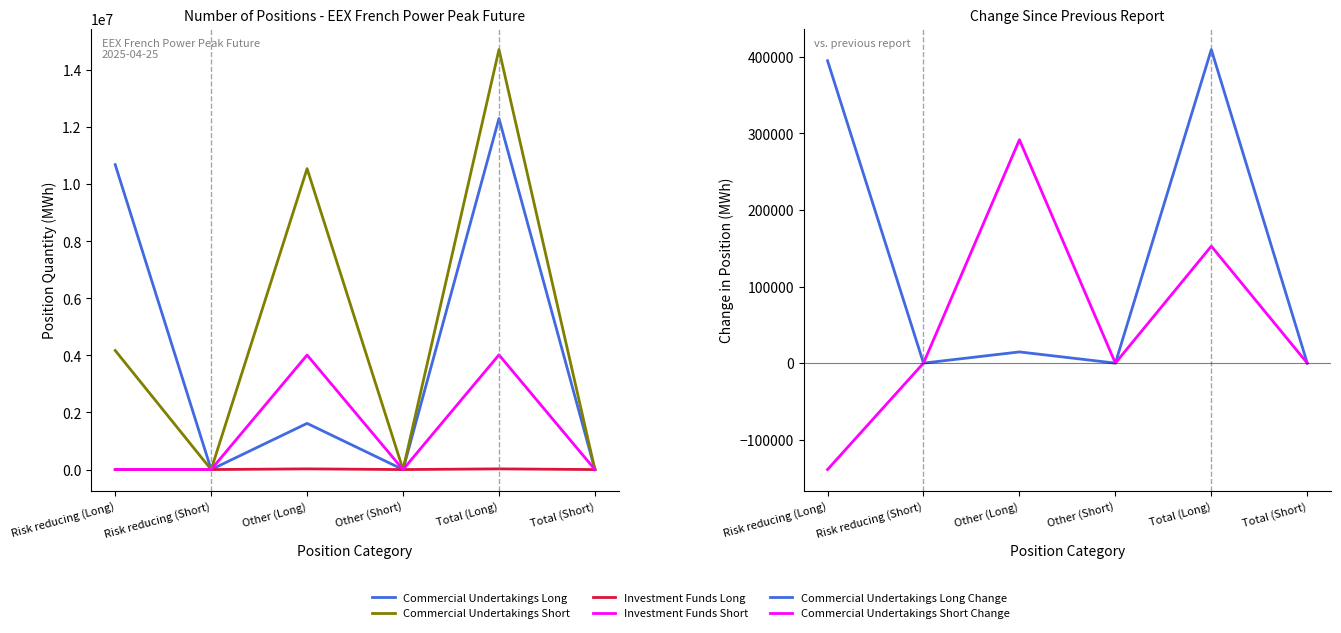

What is the difference between the maximum and minimum values in the Commercial Undertakings Long series?

12303996